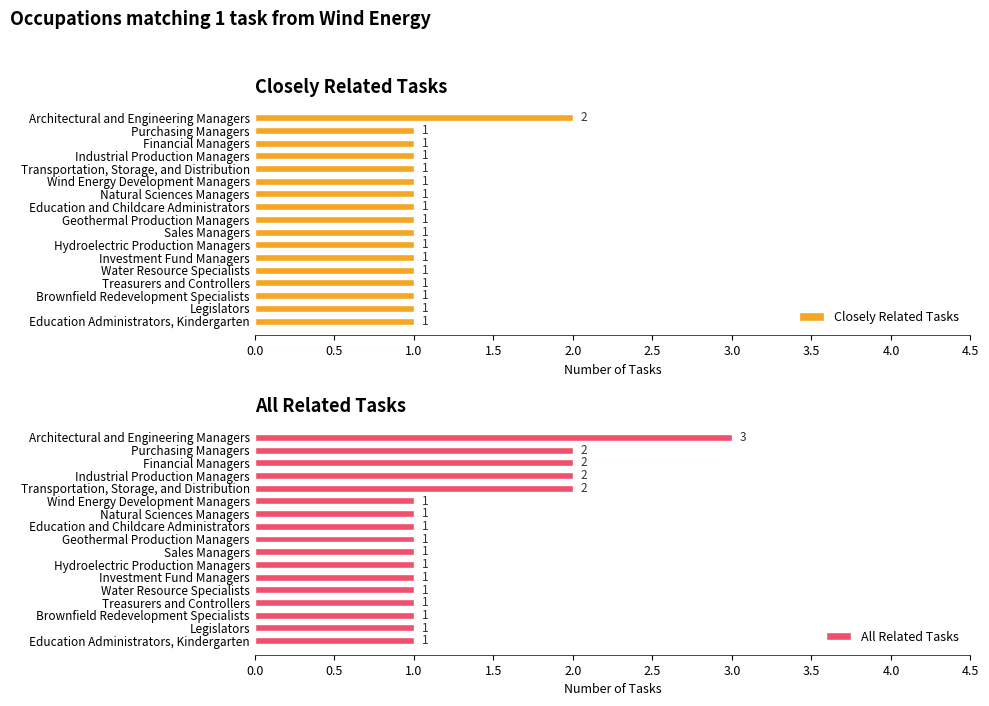

What is the difference between the maximum and second lowest values in the All Related Tasks series?

2